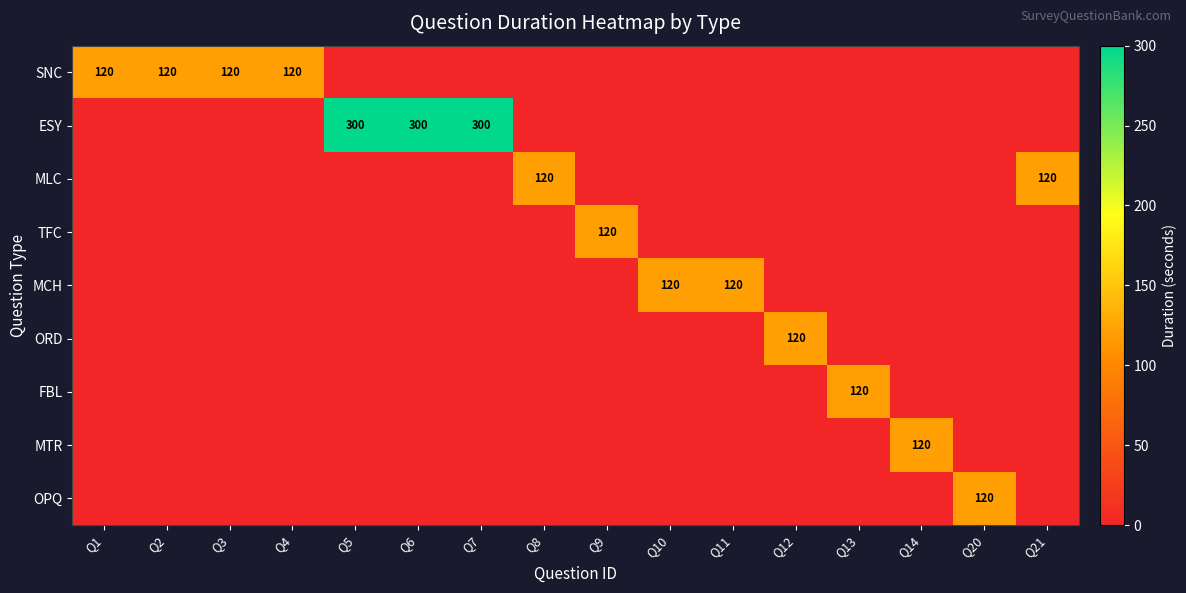

Is it true that TFC equals 120 at Q9?

True